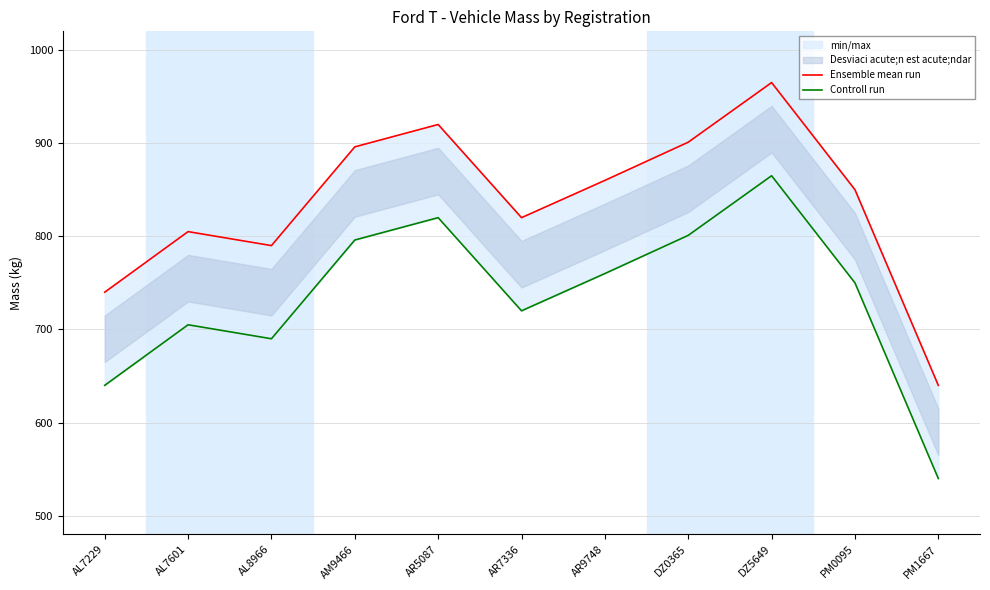

Between AL7229 and PM0095, which series saw the biggest shift?

Ensemble mean run